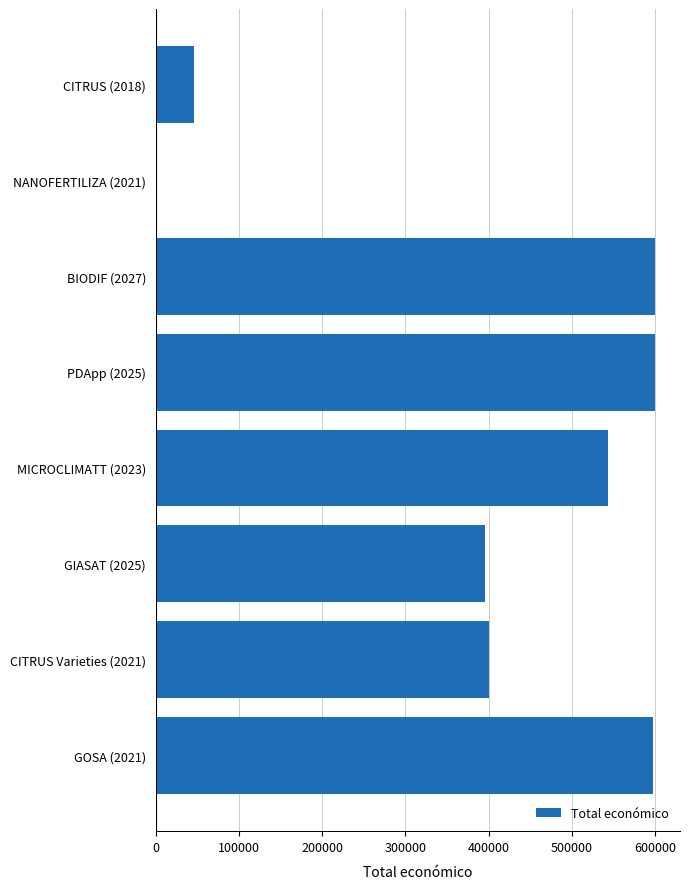

How many positive values are there?

7